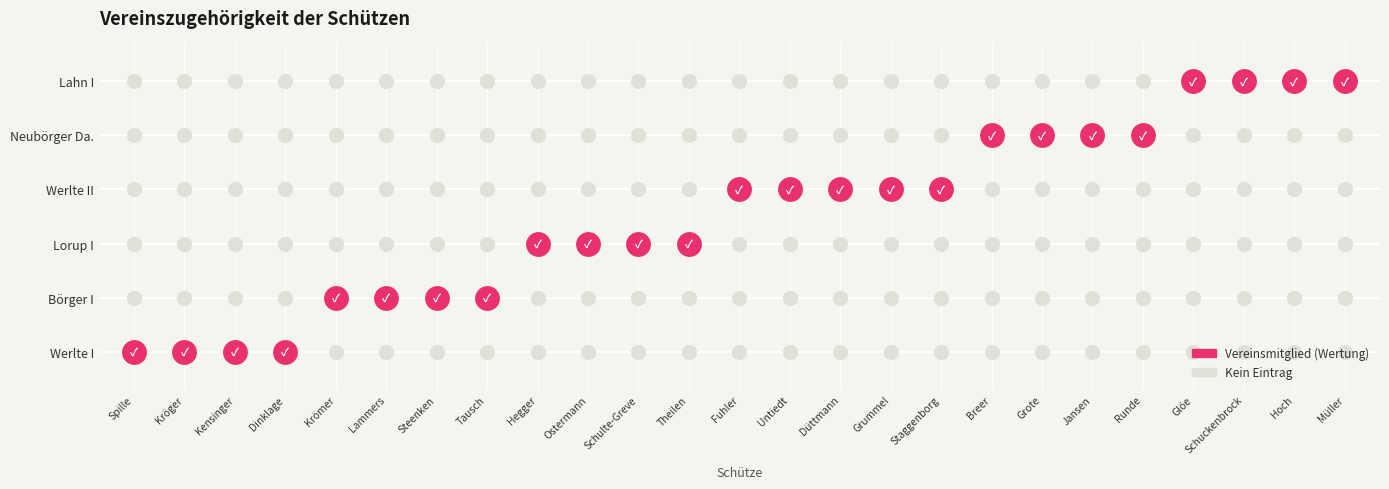

Reading right to left, extract all data points from this chart.

Werlte I: 0	0	0	0	0	0	0	0	0	0	0	0	0	0	0	0	0	0	0	0	0	4	4	4	4
Börger I: 0	0	0	0	0	0	0	0	0	0	0	0	0	0	0	0	0	4	4	4	4	0	0	0	0
Lorup I: 0	0	0	0	0	0	0	0	0	0	0	0	0	4	4	4	4	0	0	0	0	0	0	0	0
Werlte II: 0	0	0	0	0	0	0	0	5	5	5	5	5	0	0	0	0	0	0	0	0	0	0	0	0
Neubörger Da.: 0	0	0	0	4	4	4	4	0	0	0	0	0	0	0	0	0	0	0	0	0	0	0	0	0
Lahn I: 4	4	4	4	0	0	0	0	0	0	0	0	0	0	0	0	0	0	0	0	0	0	0	0	0